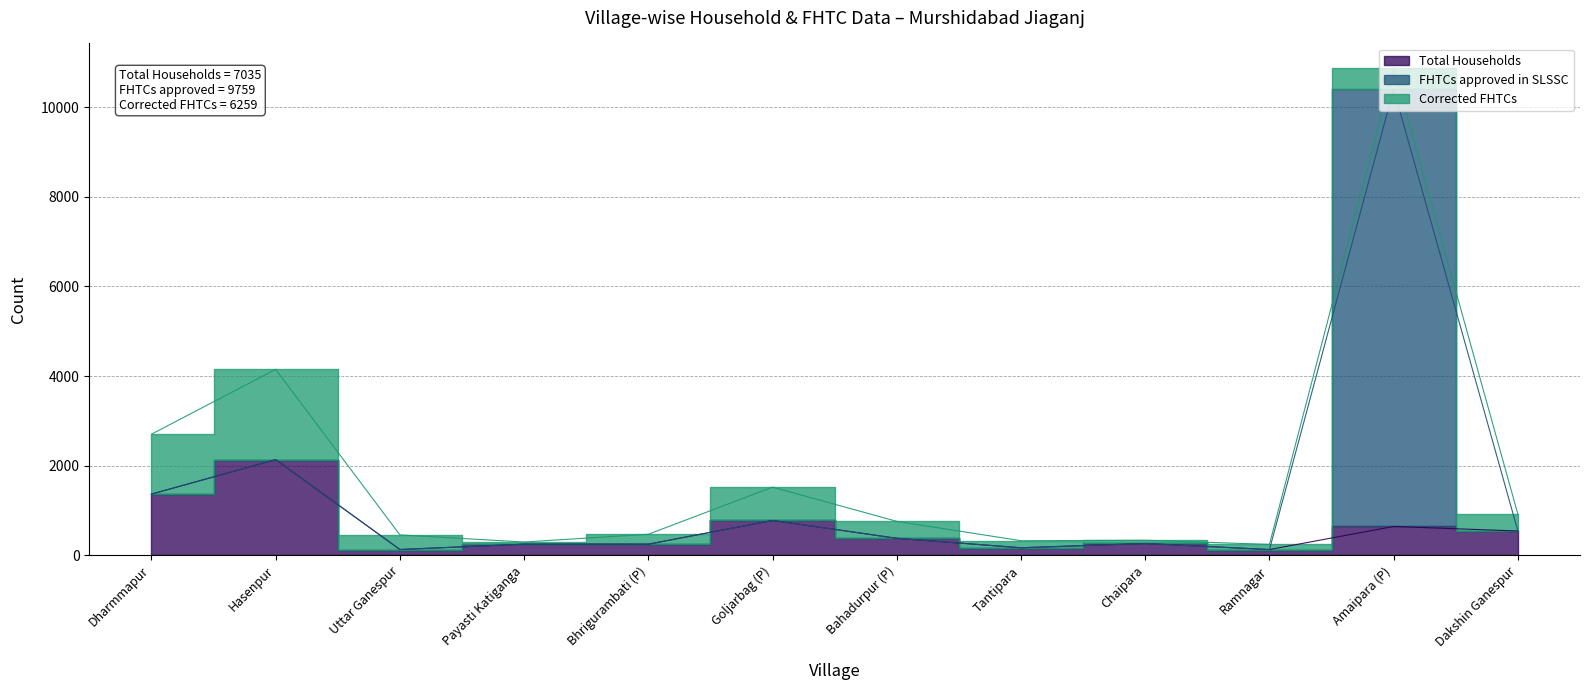

Does the chart display data point markers on the line(s)?

No